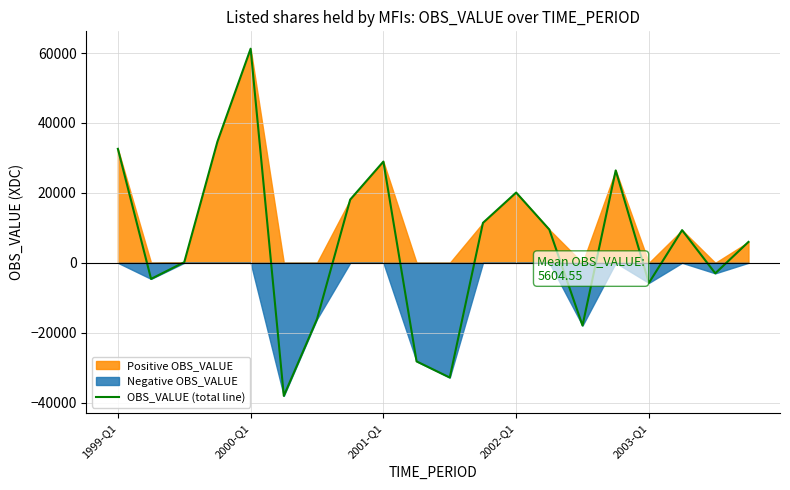

Reading left to right, what are all the values shown in this chart?

32603.1	-4599.3	177.0	34683.8	61245.5	-38060.2	-16094.7	18085.9	28959.4	-28189.9	-32820.0	11432.7	20098.4	9508.9	-17940.8	26430.8	-5747.9	9350.8	-3010.7	5978.2